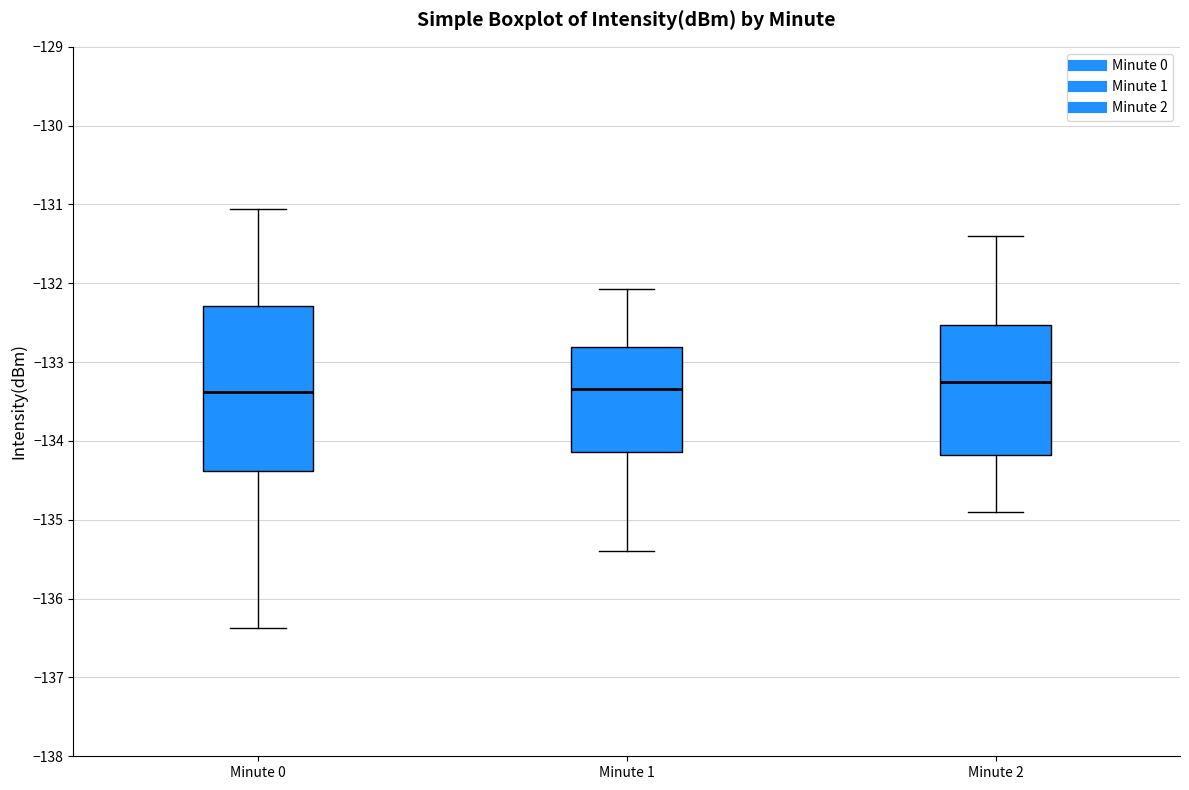

Reading left to right, read every box against the y-axis: the position of its median line, the range the box covers, and the ends of its whiskers. The values are not printed on the chart, so give them approximately, as read against the axis.

Minute 0: median -133.4, box -134.4 to -132.3, whiskers -136.4 to -131.1
Minute 1: median -133.3, box -134.1 to -132.8, whiskers -135.4 to -132.1
Minute 2: median -133.2, box -134.2 to -132.5, whiskers -134.9 to -131.4